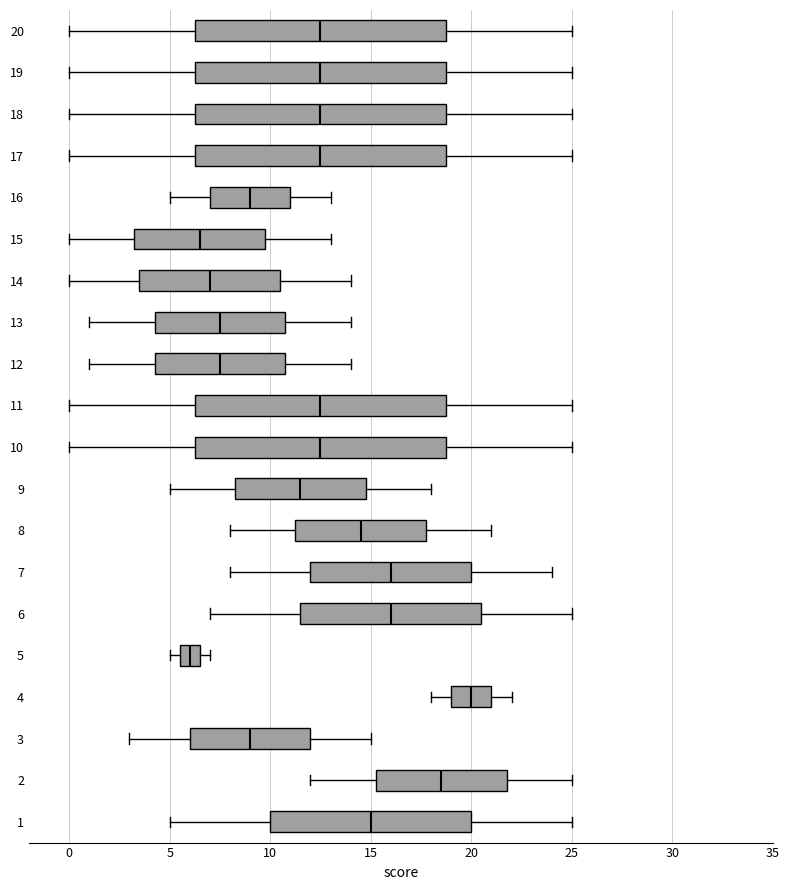

Which box has the furthest to the left median line?

5